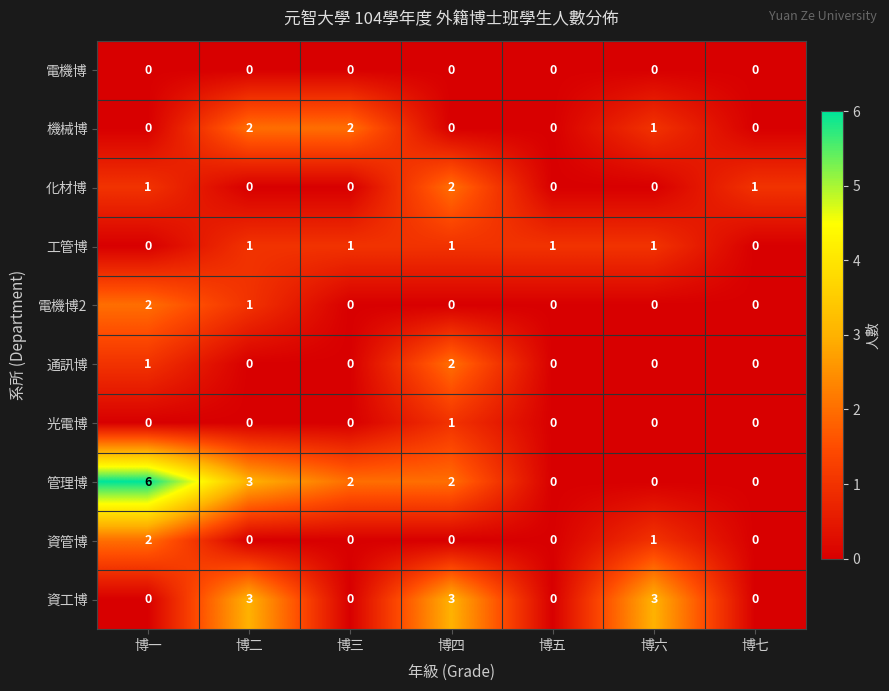

How many categories are shown in the chart?

7